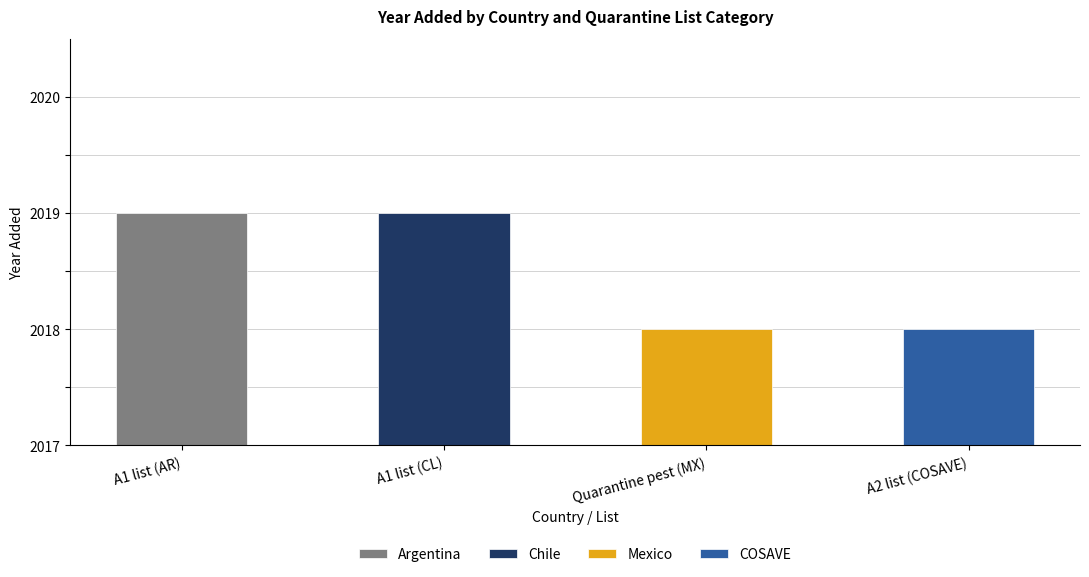

Reading left to right, what are all the values shown in this chart?

2019	2019	2018	2018